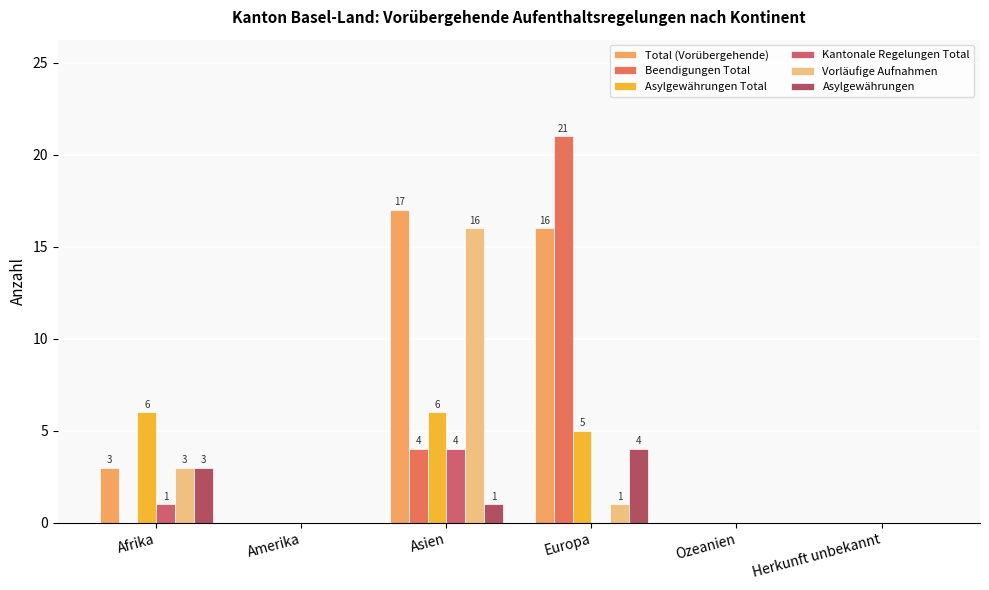

At which category is the sum across all series the highest?

Asien